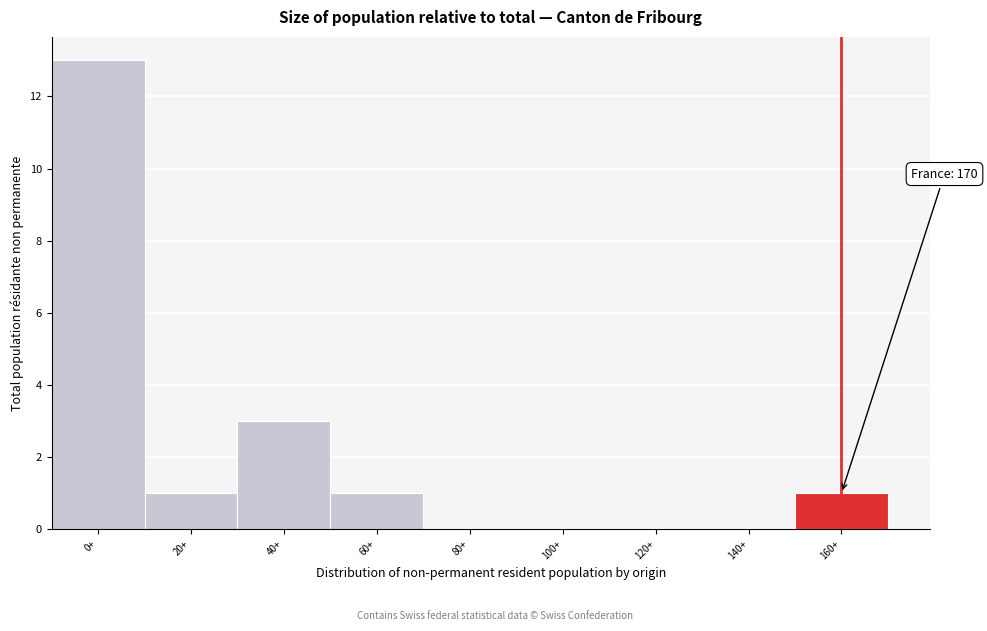

Reading left to right, what are all the values shown in this chart?

0+=13	20+=1	40+=3	60+=1	80+=0	100+=0	120+=0	140+=0	160+=1